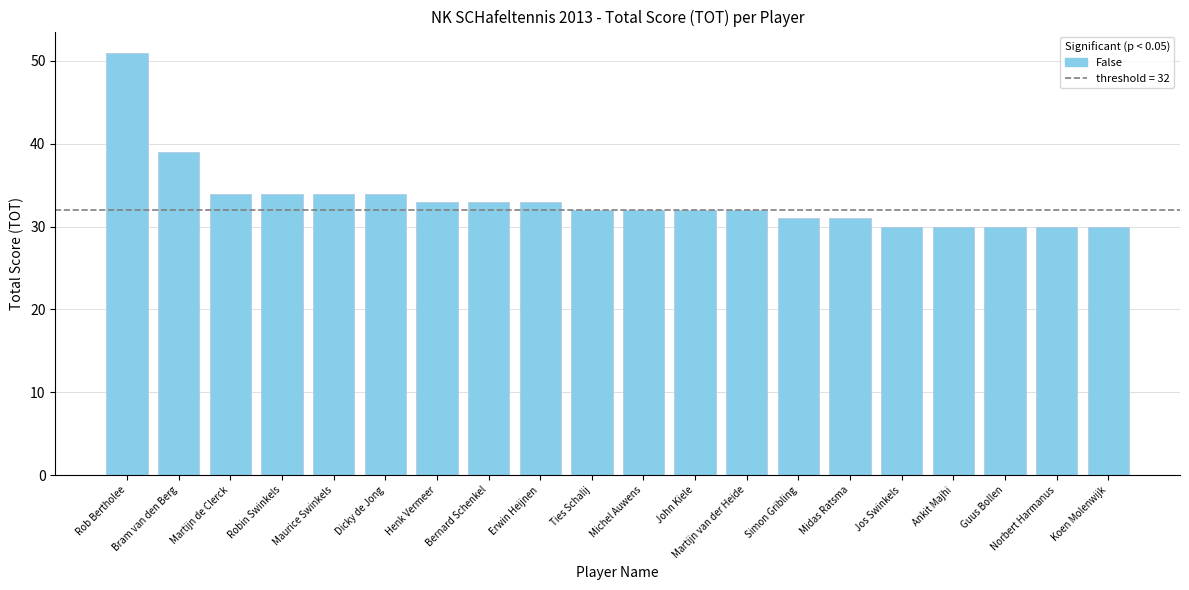

The chart shows a value of 31 at Simon Gribling. True or false?

True